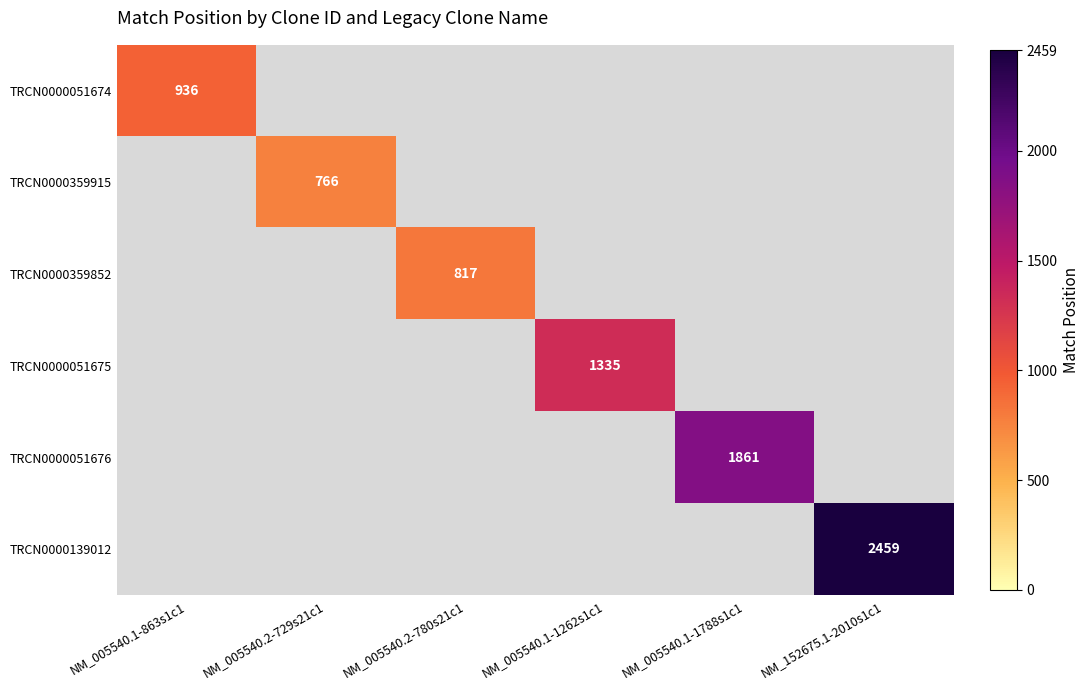

Between NM_005540.1-1262s1c1 and NM_152675.1-2010s1c1, which is larger?

NM_152675.1-2010s1c1